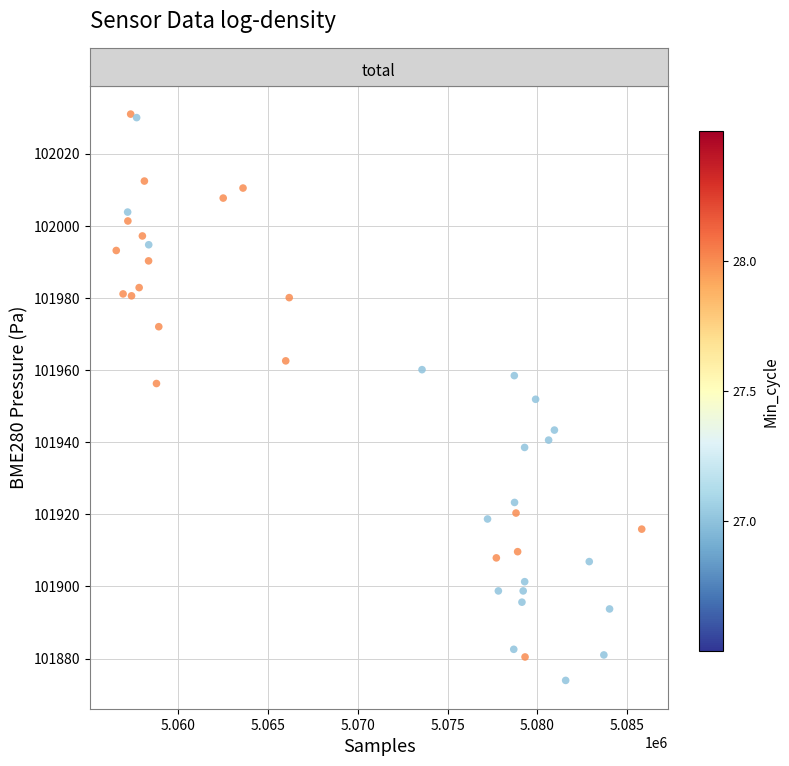

What is the range of X values (max minus min)?

29265.0